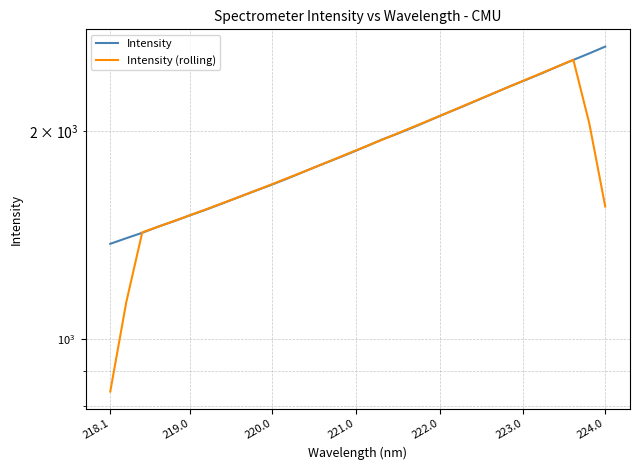

What is the average value of the Intensity (rolling) series?

1850.2